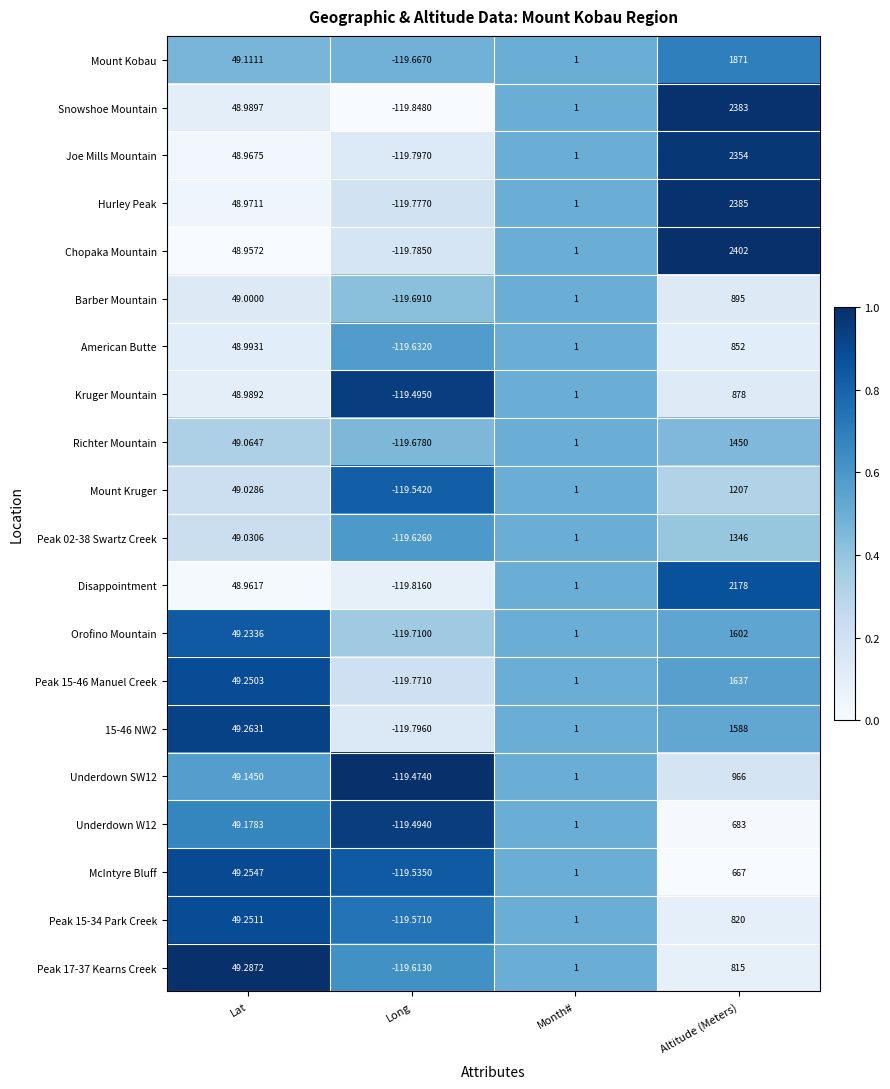

Which series has the largest total across all categories?

Chopaka Mountain